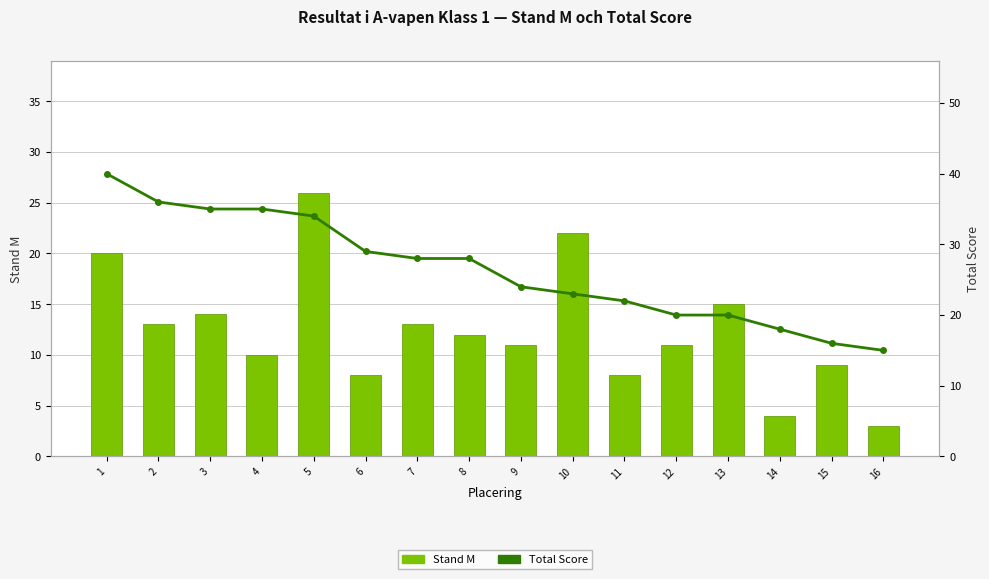

Which series has the largest total across all categories?

Total Score